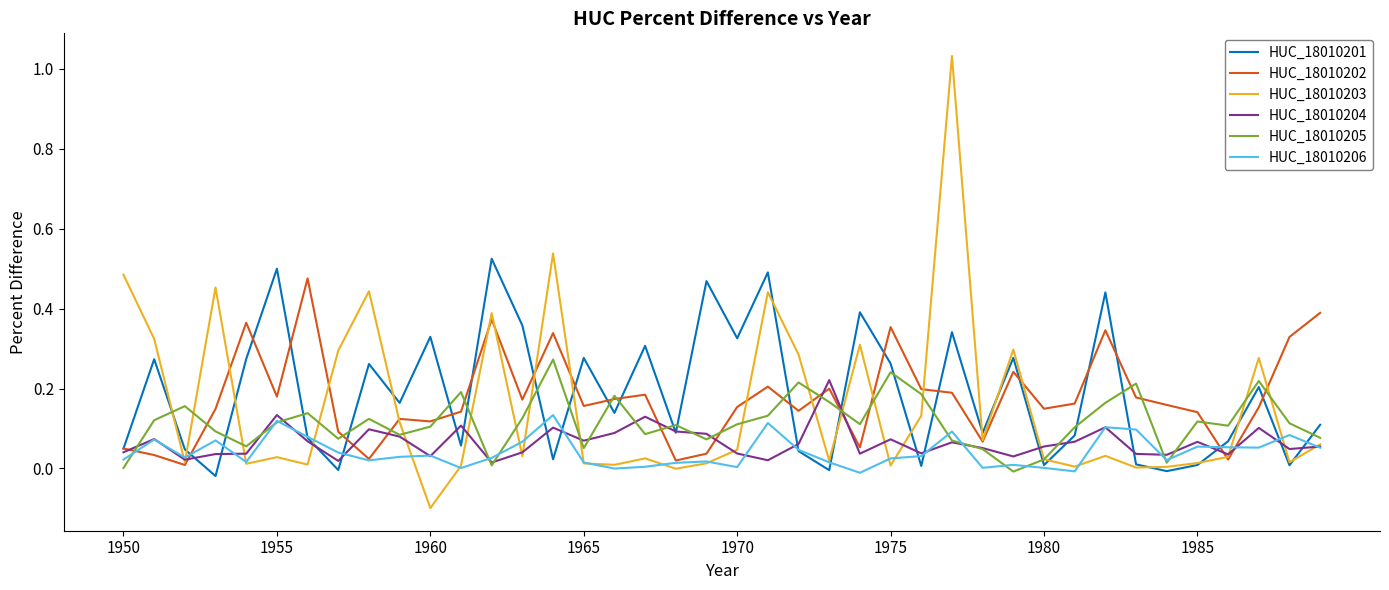

How many lines are shown in the chart?

6